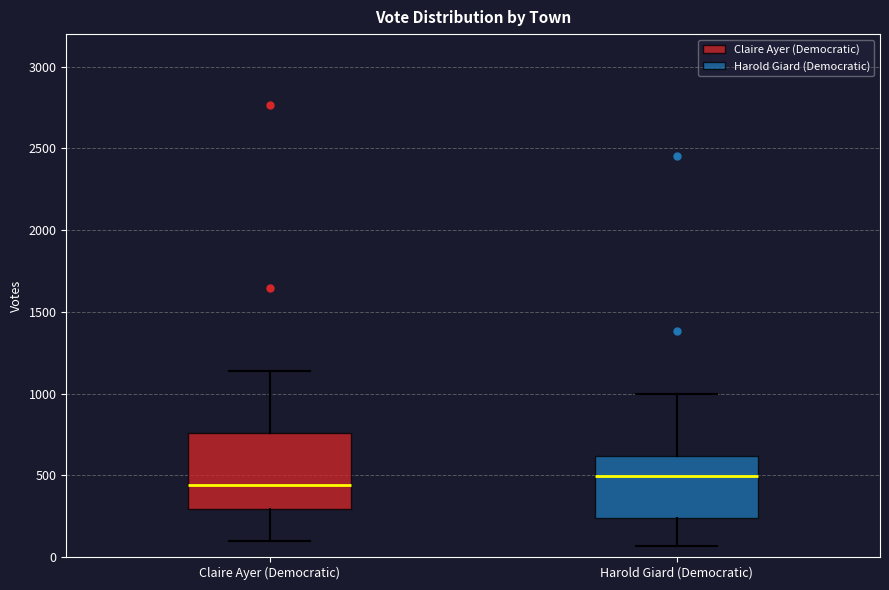

Where is the lower edge of the box for Harold Giard (Democratic) on the y-axis? The values are not printed on the chart, so give them approximately, as read against the axis.

250